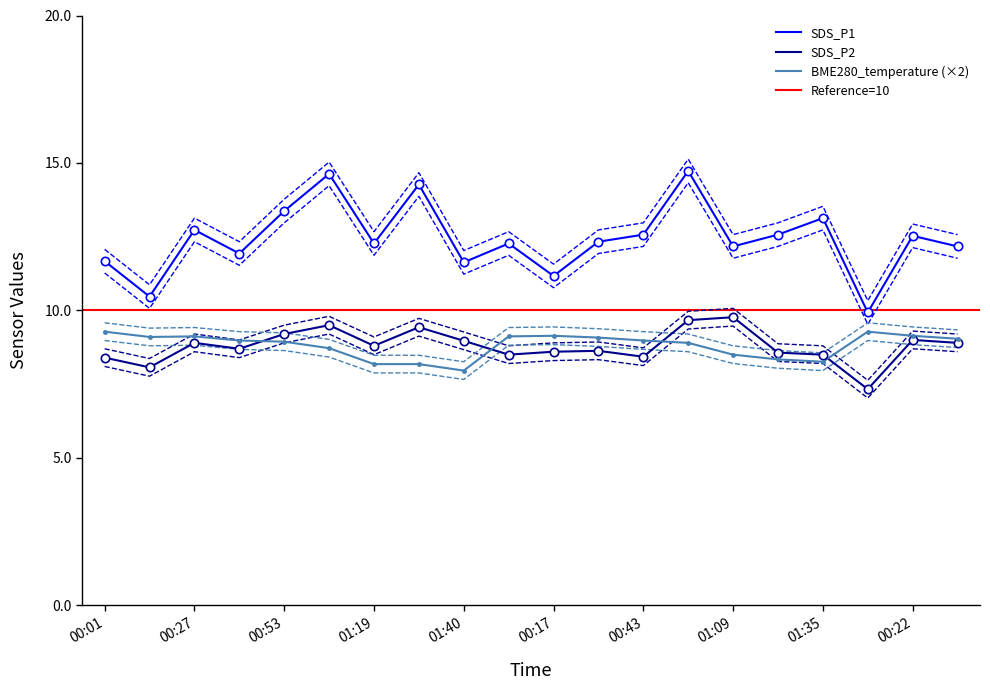

What is the sum of all BME280_temperature values?

170.2